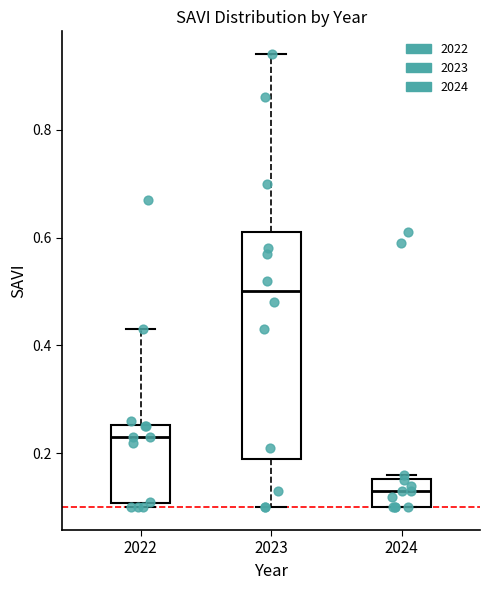

Where is the upper edge of the box at x = 2022 on the y-axis? The values are not printed on the chart, so give them approximately, as read against the axis.

0.26